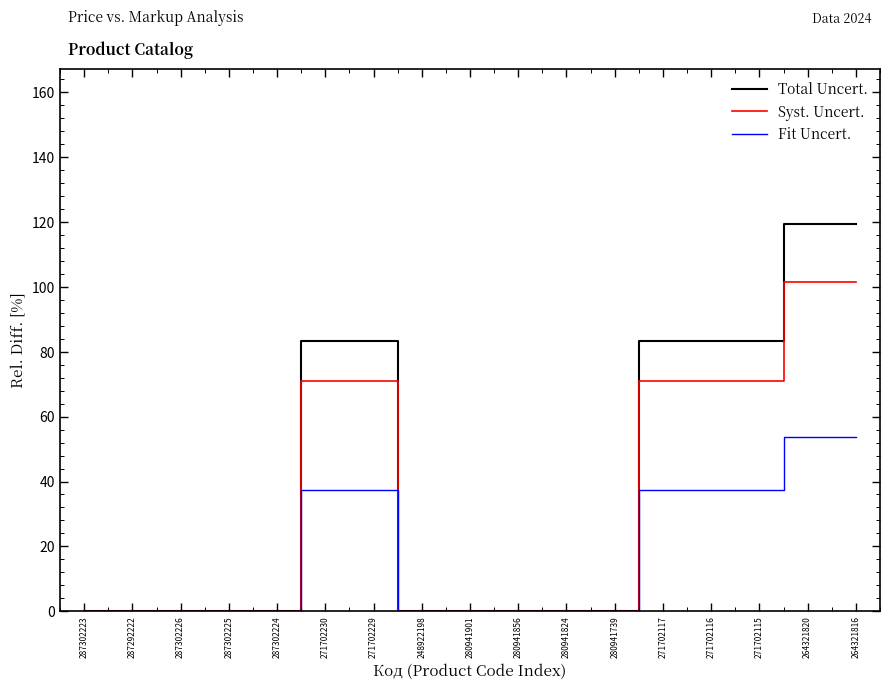

Reading left to right, extract all data points from this chart.

Total Uncert.: 287302223=0.0	287292222=0.0	287302226=0.0	287302225=0.0	287302224=0.0	271702230=83.4	271702229=83.4	248922198=0.0	280941901=0.0	280941856=0.0	280941824=0.0	280941739=0.0	271702117=83.4	271702116=83.4	271702115=83.4	264321820=119.4	264321816=119.4
Syst. Uncert.: 287302223=0.0	287292222=0.0	287302226=0.0	287302225=0.0	287302224=0.0	271702230=70.9	271702229=70.9	248922198=0.0	280941901=0.0	280941856=0.0	280941824=0.0	280941739=0.0	271702117=70.9	271702116=70.9	271702115=70.9	264321820=101.5	264321816=101.5
Fit Uncert.: 287302223=0.0	287292222=0.0	287302226=0.0	287302225=0.0	287302224=0.0	271702230=37.5	271702229=37.5	248922198=0.0	280941901=0.0	280941856=0.0	280941824=0.0	280941739=0.0	271702117=37.5	271702116=37.5	271702115=37.5	264321820=53.7	264321816=53.7